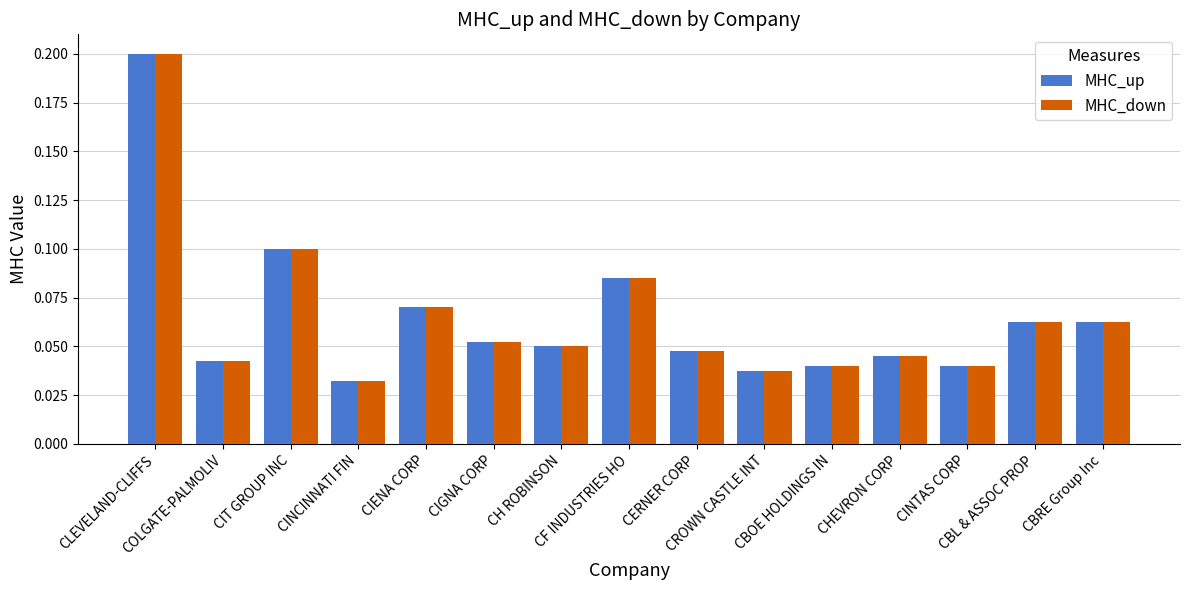

What is the sum of all MHC_up values?

1.0